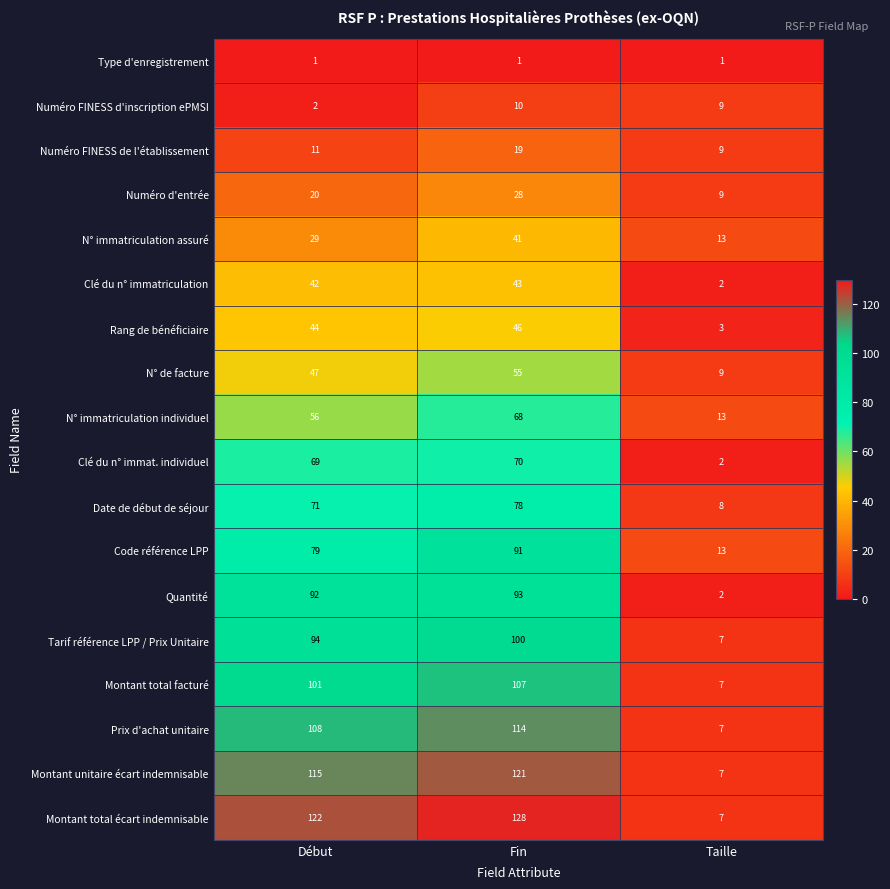

Read the Montant total facturé value at Fin, to the nearest 50.

100